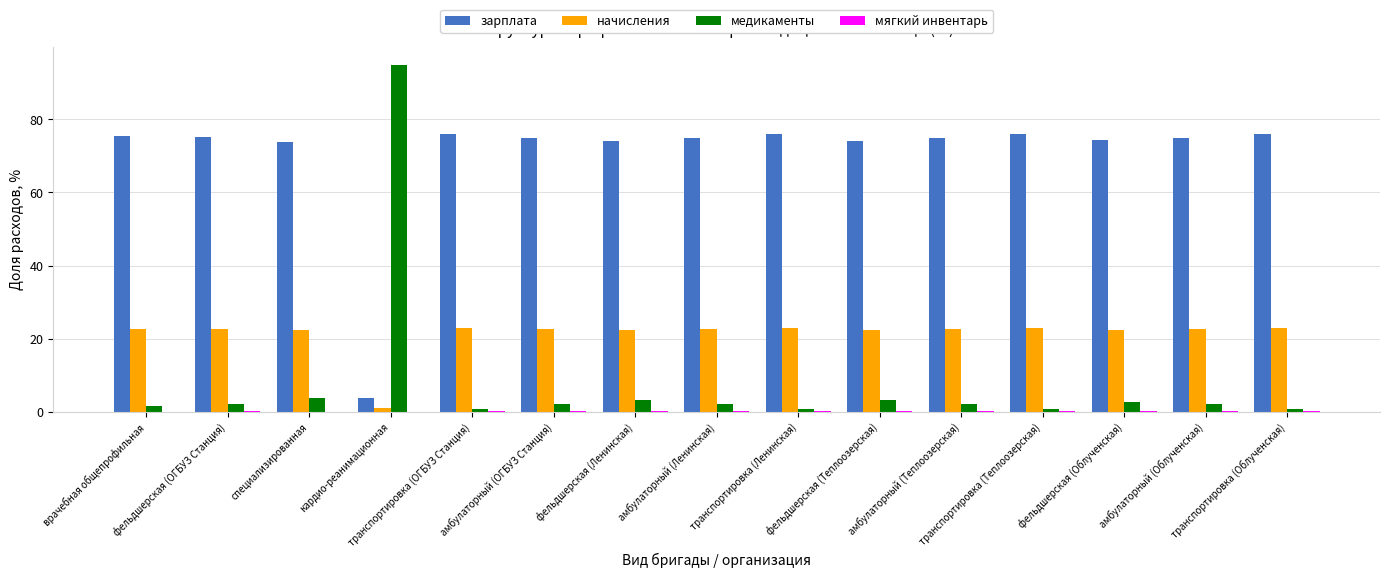

Which series has the largest total across all categories?

зарплата